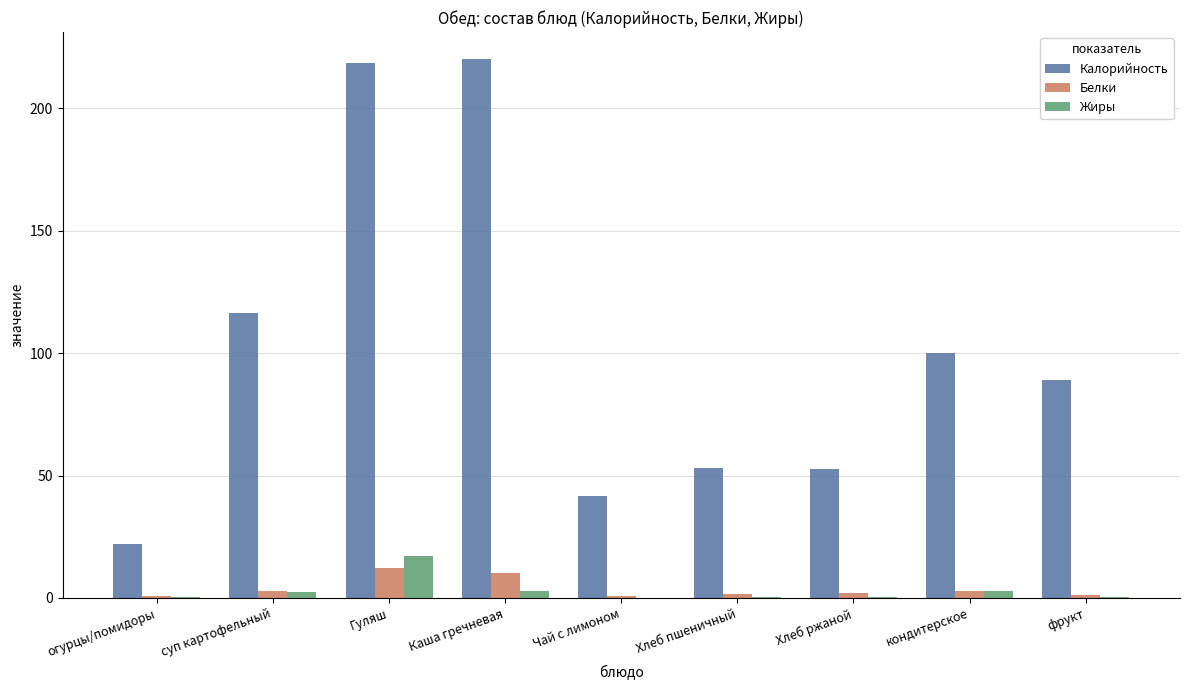

Between Хлеб пшеничный and фрукт, which series saw the biggest shift?

Калорийность